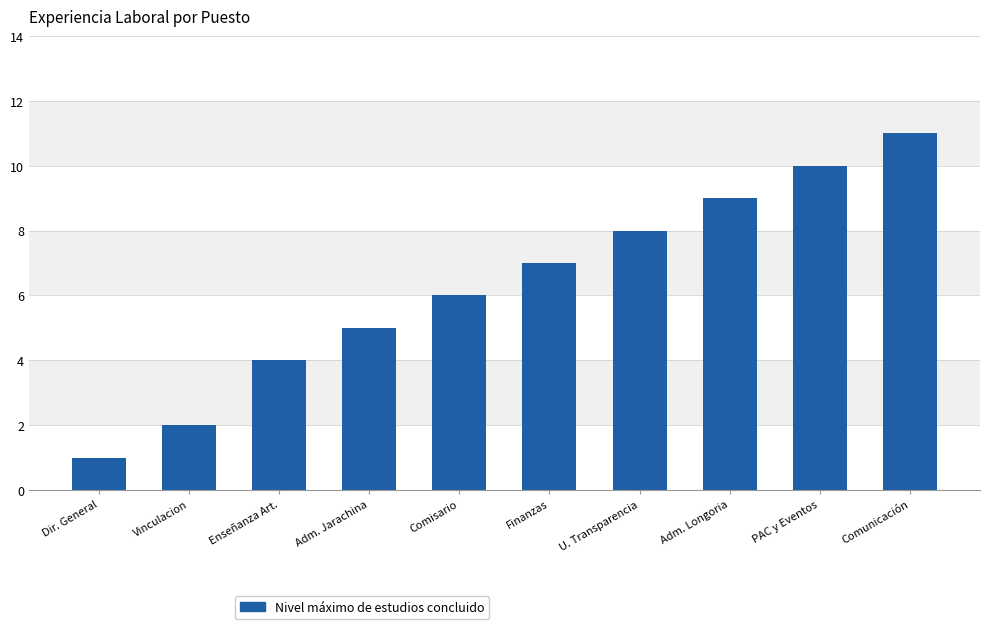

The chart shows a value of 2 at Adm. Jarachina. True or false?

False